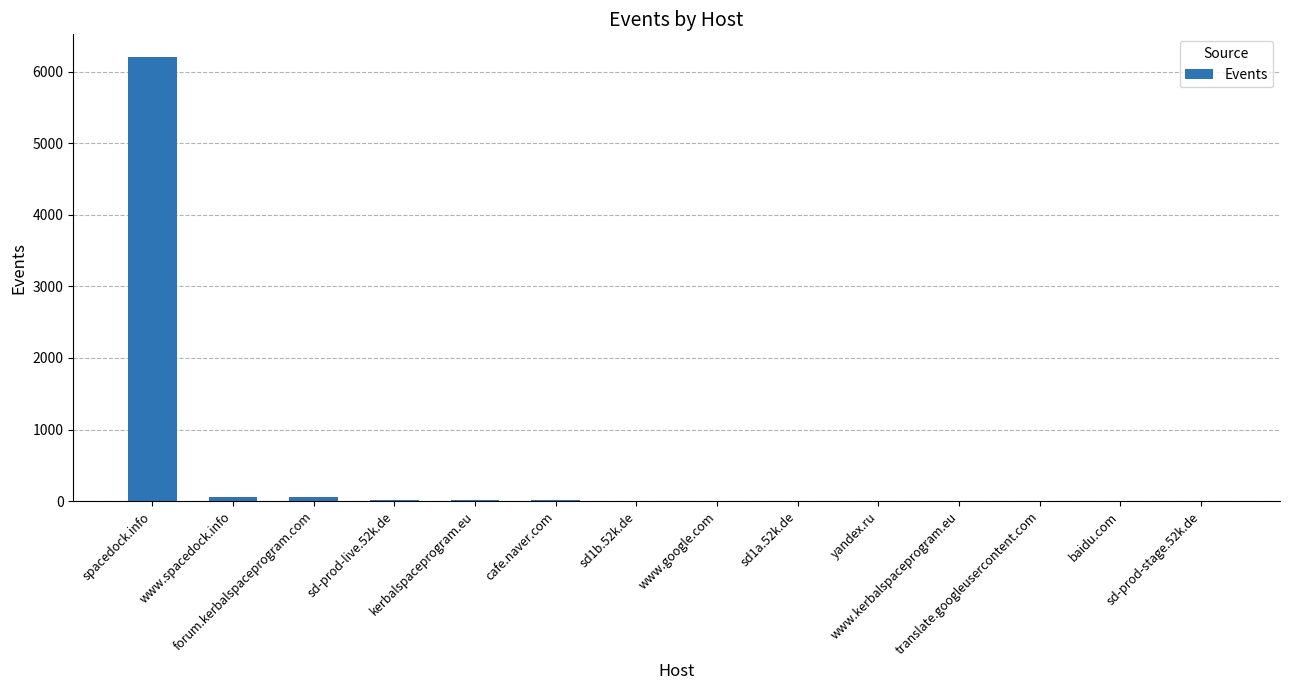

What is the maximum value shown in the chart?

6211